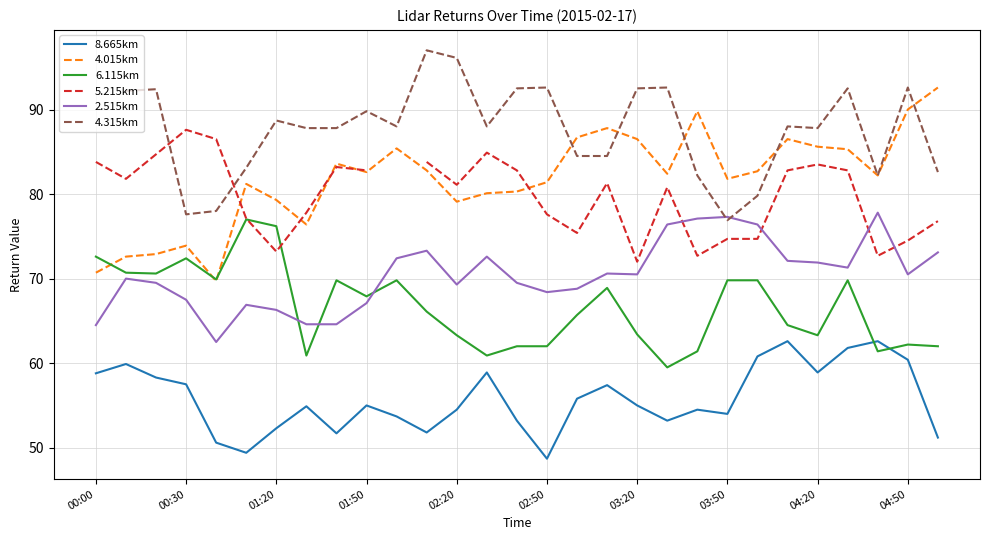

True or false: 4.315km and 6.115km cross at least once.

False